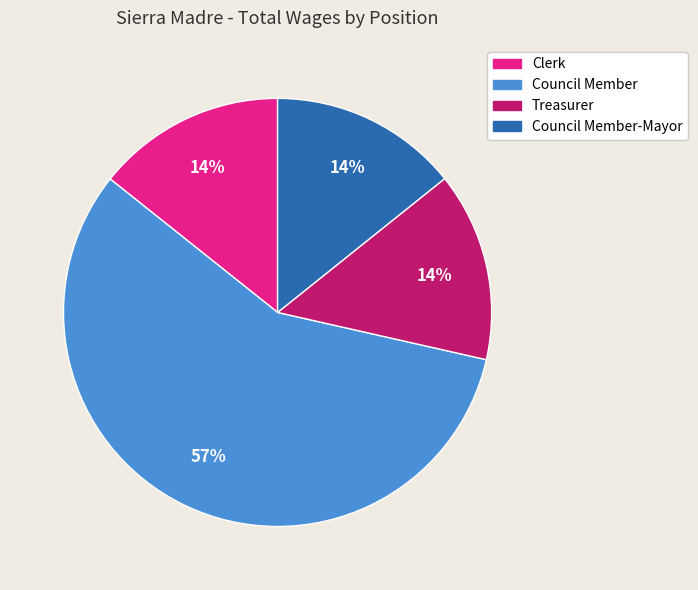

Does any single category account for the majority?

Yes